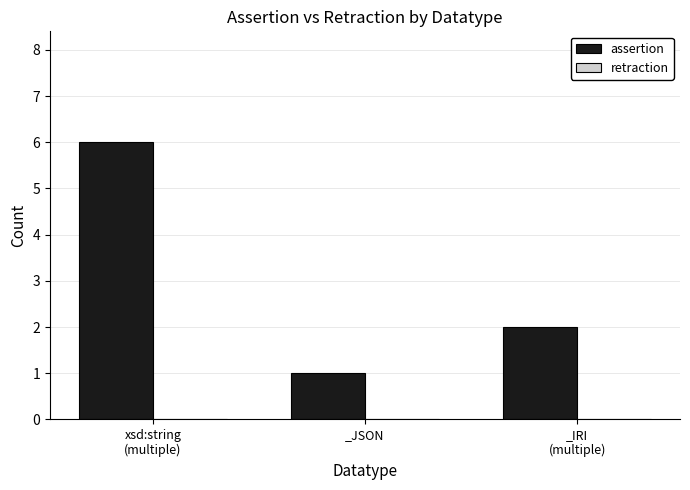

What position from the right is _JSON?

2